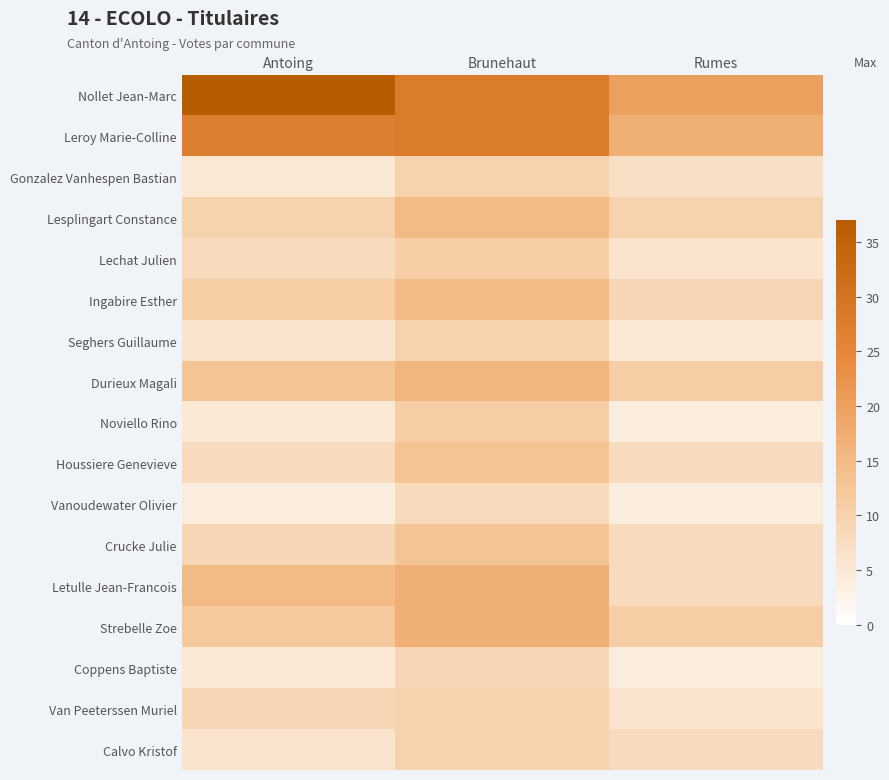

Which series has the largest total across all categories?

Nollet Jean-Marc